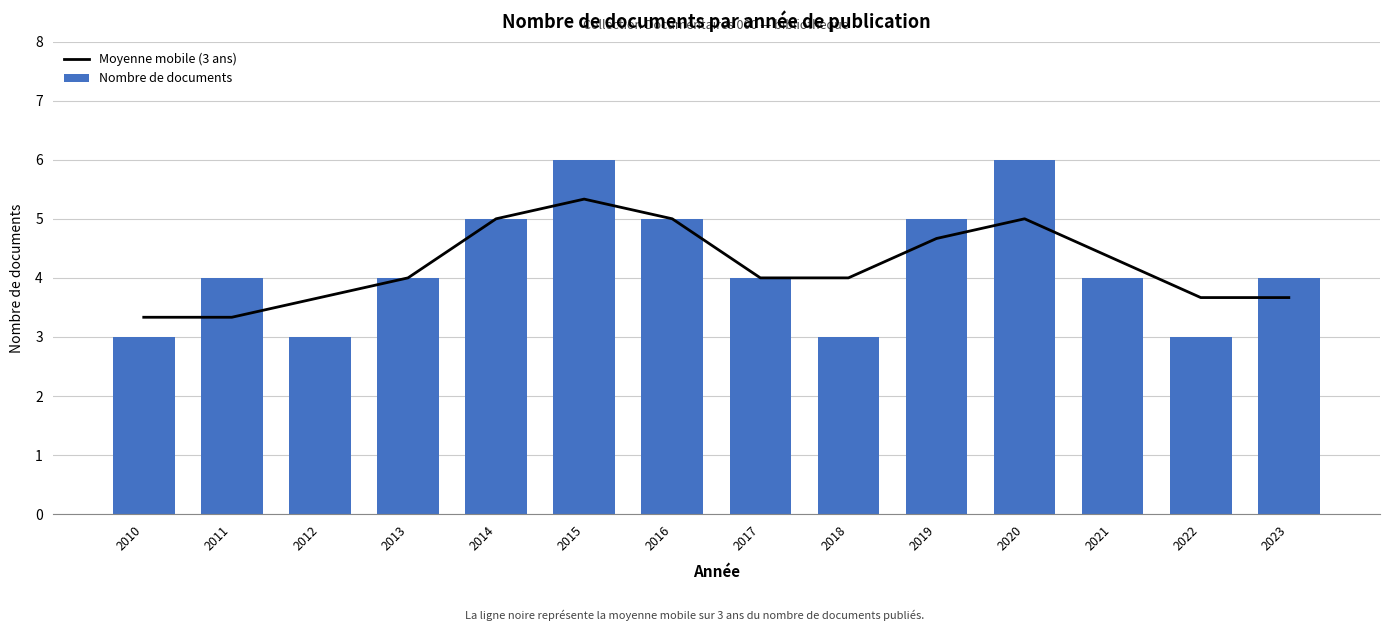

What are all the series names shown in the legend?

Moyenne mobile (3 ans), Nombre de documents